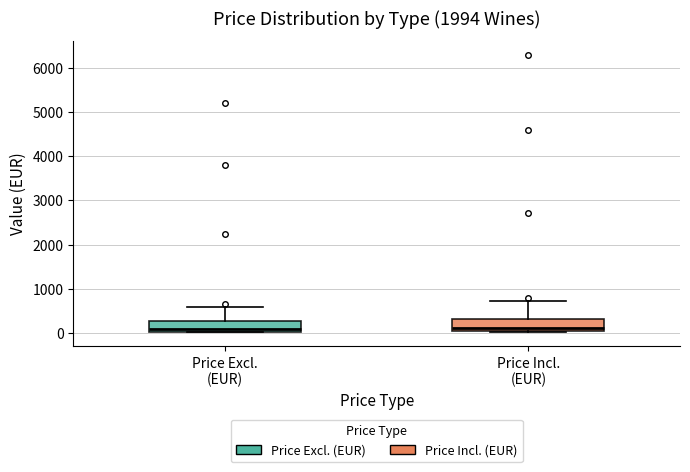

Reading left to right, read every box against the y-axis: the position of its median line, the range the box covers, and the ends of its whiskers. The values are not printed on the chart, so give them approximately, as read against the axis.

Price Excl. (EUR): median 100, box 0 to 300, whiskers 0 to 600
Price Incl. (EUR): median 100, box 0 to 300, whiskers 0 to 700